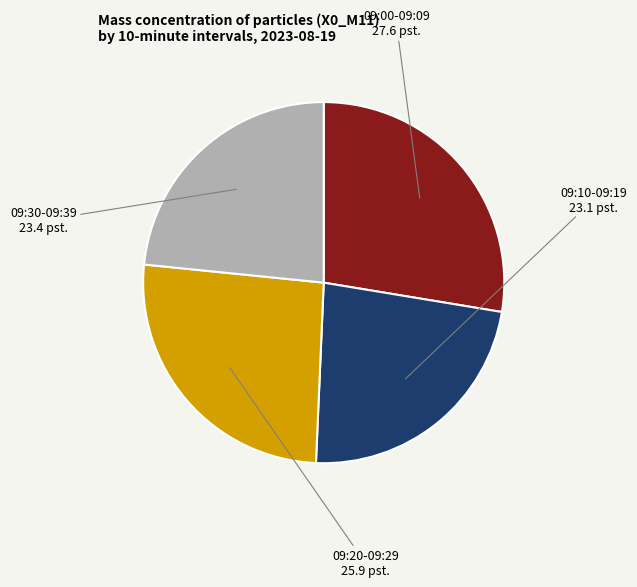

Is there a majority slice in this chart?

No